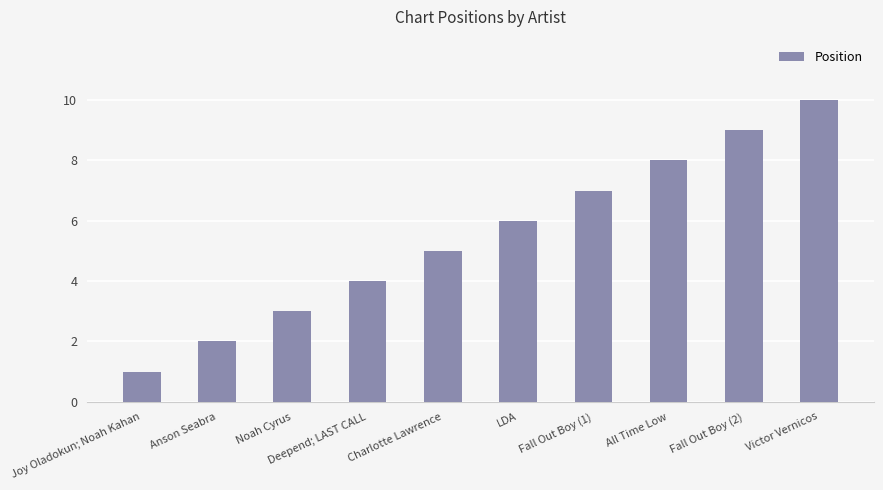

Rank the categories by value from highest to lowest.

Victor Vernicos, Fall Out Boy (2), All Time Low, Fall Out Boy (1), LDA, Charlotte Lawrence, Deepend; LAST CALL, Noah Cyrus, Anson Seabra, Joy Oladokun; Noah Kahan